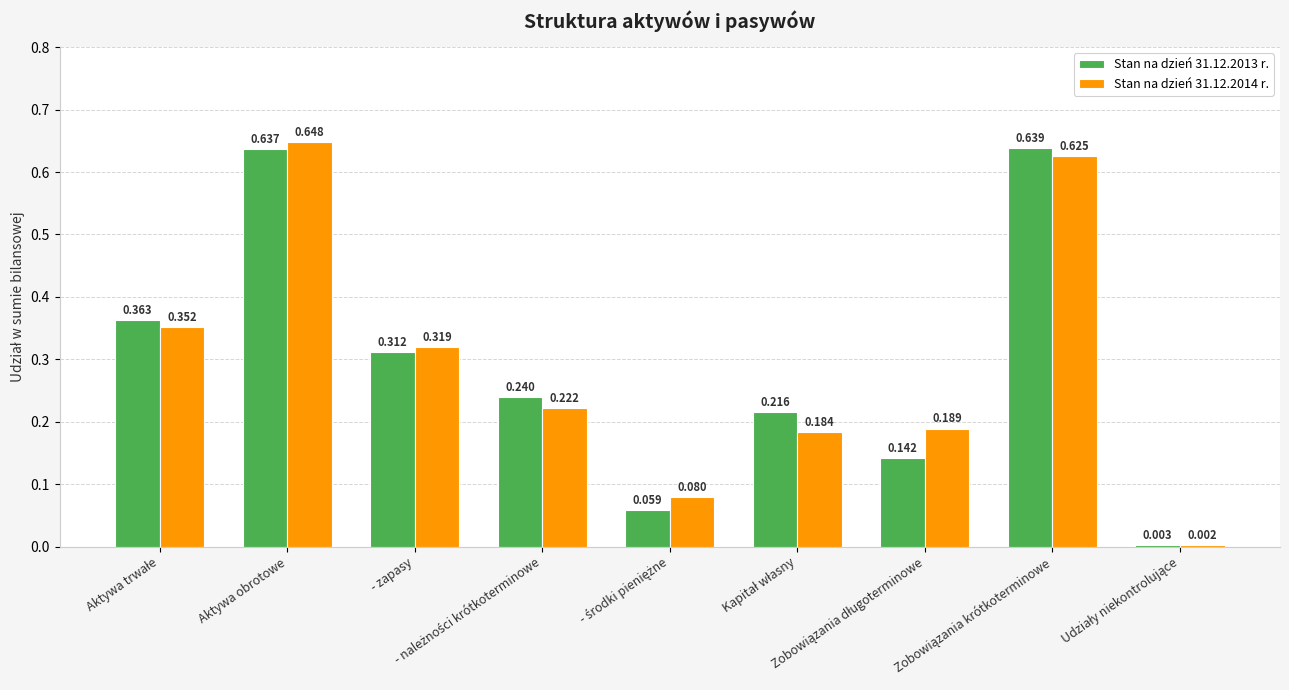

What is the value of the Stan na dzień 31.12.2014 r. bar at the 2nd from the left?

0.6